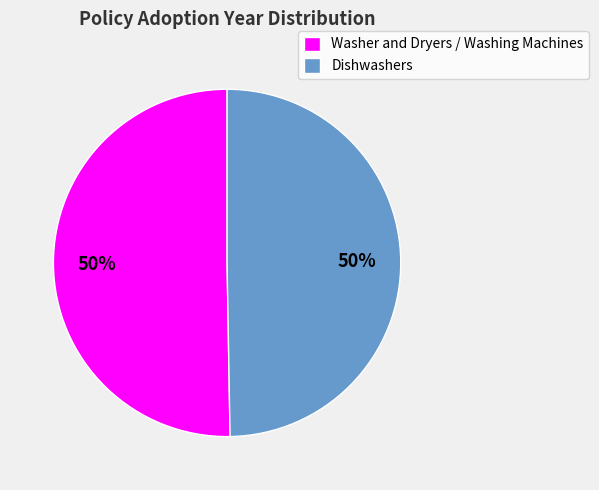

Approximately how many times larger is the value at Washer and Dryers / Washing Machines compared to Dishwashers?

1.0